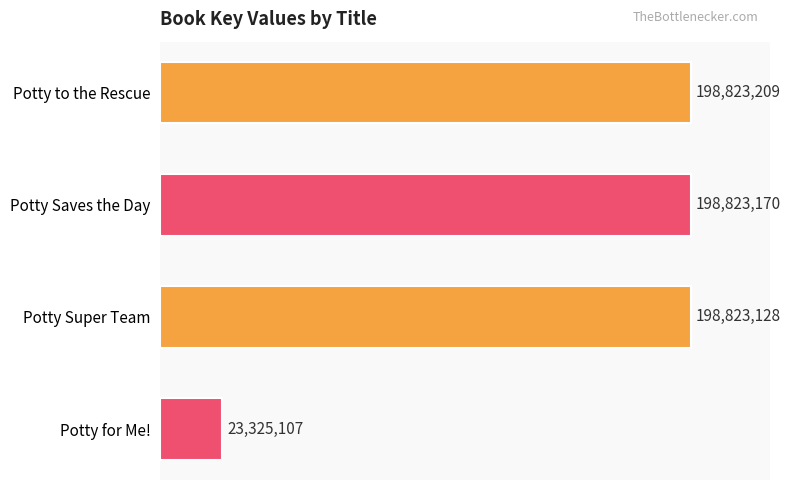

Are the bars horizontal?

Yes